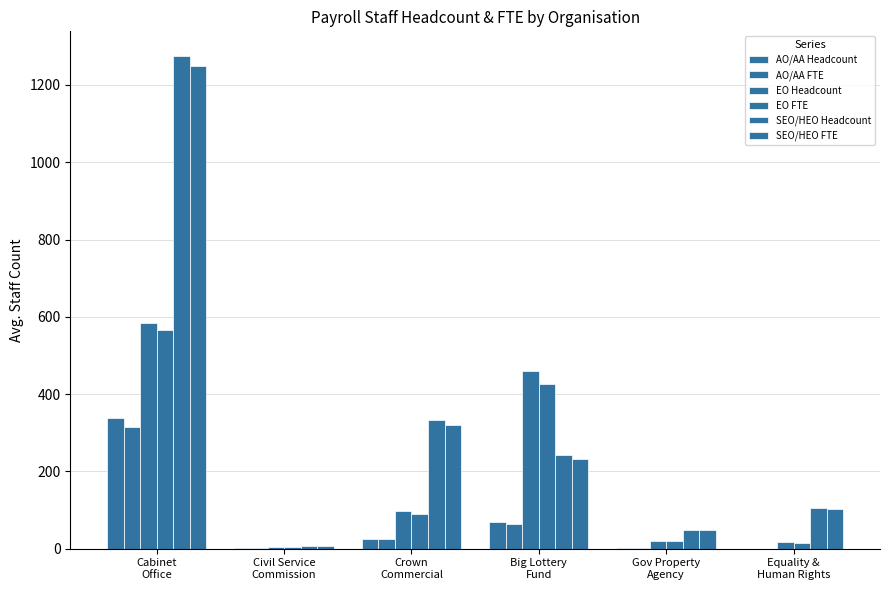

How many distinct data groups are displayed?

6